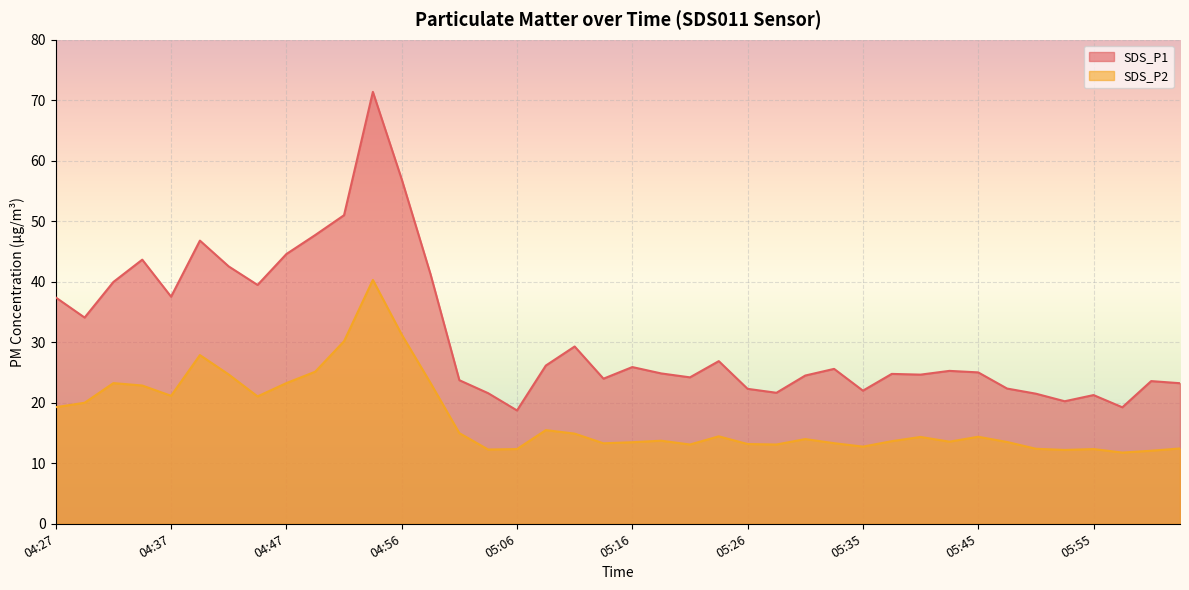

Rank the categories by SDS_P2 value from lowest to highest.

05:57, 06:00, 05:53, 05:04, 05:06, 05:55, 05:50, 06:02, 05:35, 05:21, 05:28, 05:26, 05:14, 05:33, 05:16, 05:48, 05:43, 05:38, 05:18, 05:31, 05:40, 05:45, 05:23, 05:11, 05:01, 05:09, 04:27, 04:29, 04:44, 04:37, 04:34, 04:32, 04:47, 04:59, 04:42, 04:49, 04:39, 04:52, 04:56, 04:54